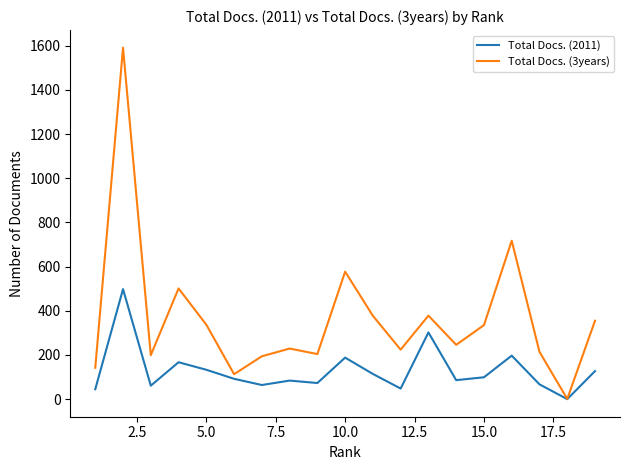

What is the highest value of the Total Docs. (2011) series?

498